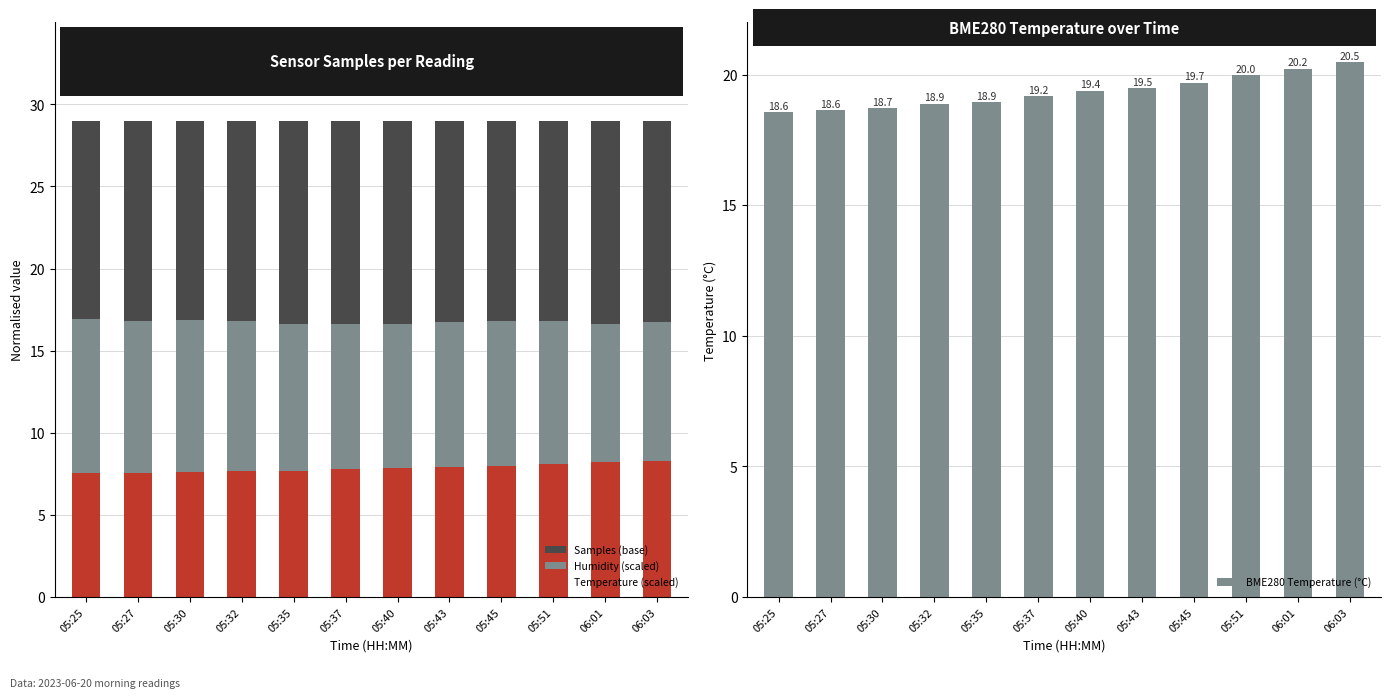

What is the difference between the BME280 Temperature (°C) values at 06:01 and 05:35?

1.3